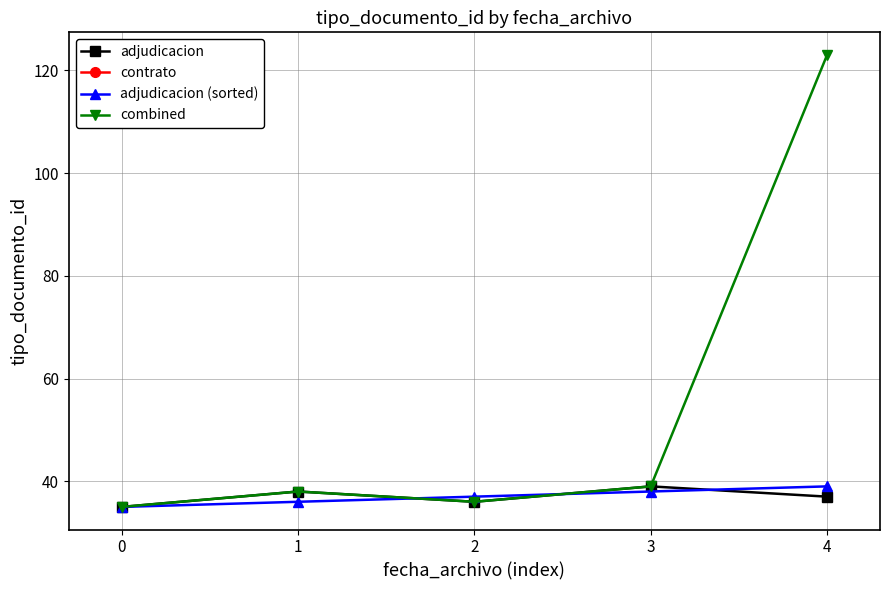

How many intersections are there between combined and adjudicacion (sorted)?

2